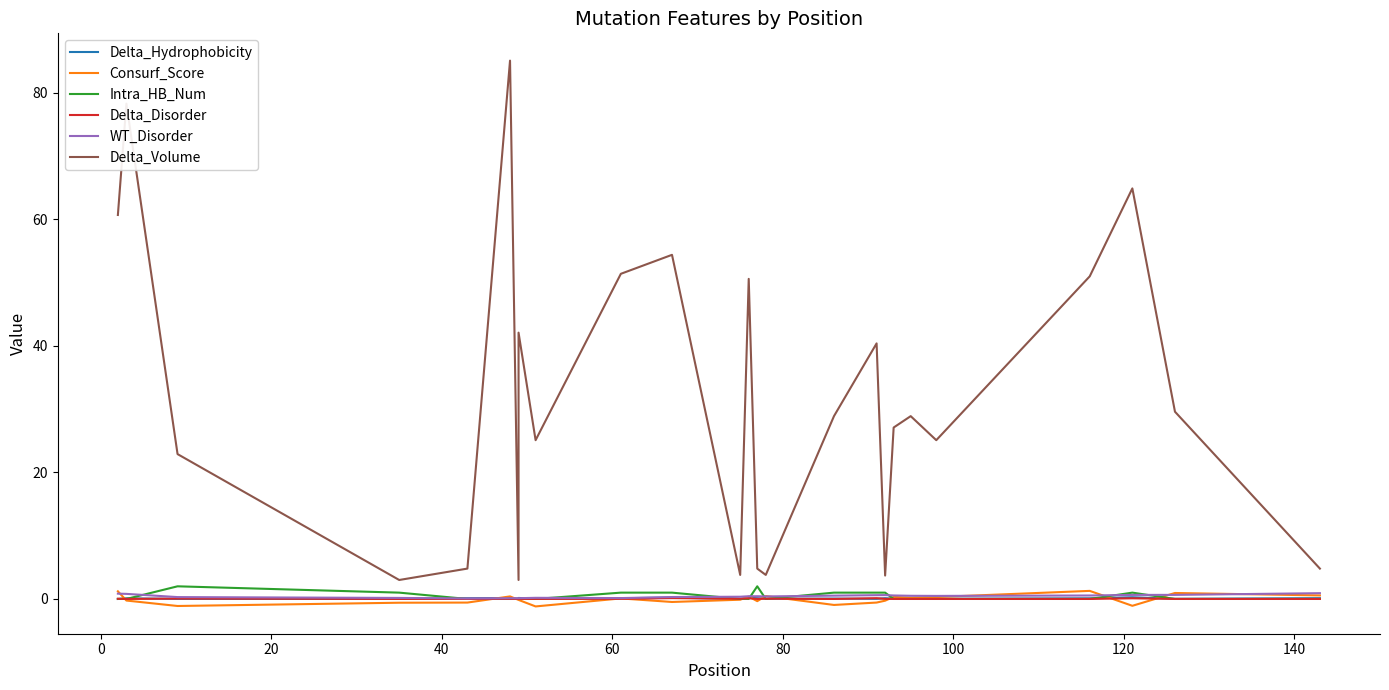

True or false: Intra_HB_Num has more than 1 points higher than both neighbors.

True